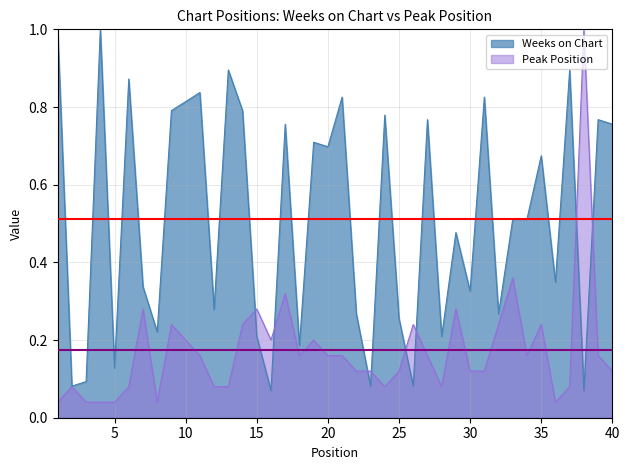

Reading left to right, extract all data points from this chart.

Weeks on Chart: 1=1.0	2=0.1	3=0.1	4=1.0	5=0.1	6=0.9	7=0.3	8=0.2	9=0.8	10=0.8	11=0.8	12=0.3	13=0.9	14=0.8	15=0.2	16=0.1	17=0.8	18=0.2	19=0.7	20=0.7	21=0.8	22=0.3	23=0.1	24=0.8	25=0.3	26=0.1	27=0.8	28=0.2	29=0.5	30=0.3	31=0.8	32=0.3	33=0.5	34=0.5	35=0.7	36=0.3	37=0.9	38=0.1	39=0.8	40=0.8
Peak Position: 1=0.0	2=0.1	3=0.0	4=0.0	5=0.0	6=0.1	7=0.3	8=0.0	9=0.2	10=0.2	11=0.2	12=0.1	13=0.1	14=0.2	15=0.3	16=0.2	17=0.3	18=0.2	19=0.2	20=0.2	21=0.2	22=0.1	23=0.1	24=0.1	25=0.1	26=0.2	27=0.2	28=0.1	29=0.3	30=0.1	31=0.1	32=0.2	33=0.4	34=0.2	35=0.2	36=0.0	37=0.1	38=1.0	39=0.2	40=0.1